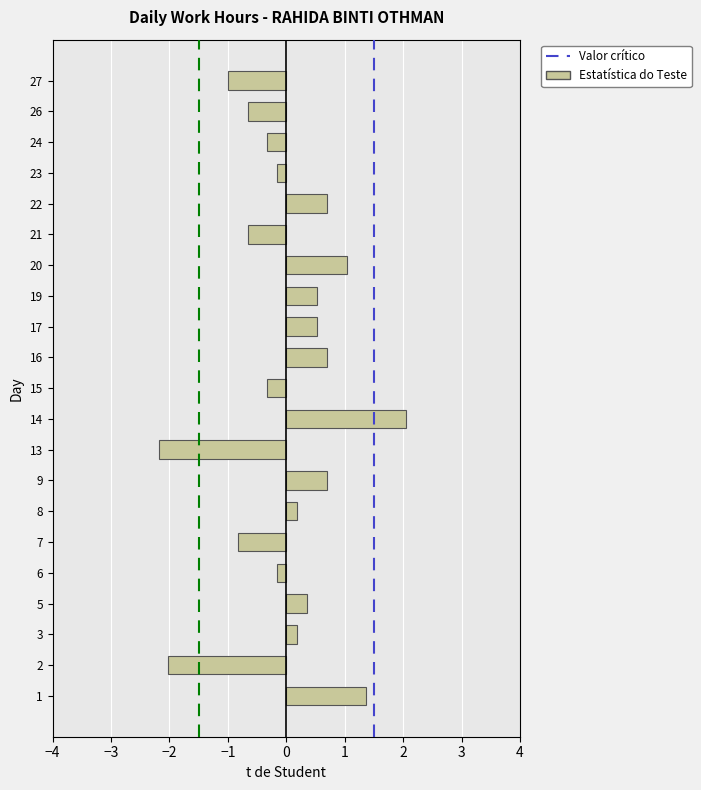

Reading bottom to top, list all the values displayed in this chart.

1=1.4	2=-2.0	3=0.2	5=0.4	6=-0.2	7=-0.8	8=0.2	9=0.7	13=-2.2	14=2.0	15=-0.3	16=0.7	17=0.5	19=0.5	20=1.0	21=-0.7	22=0.7	23=-0.2	24=-0.3	26=-0.7	27=-1.0